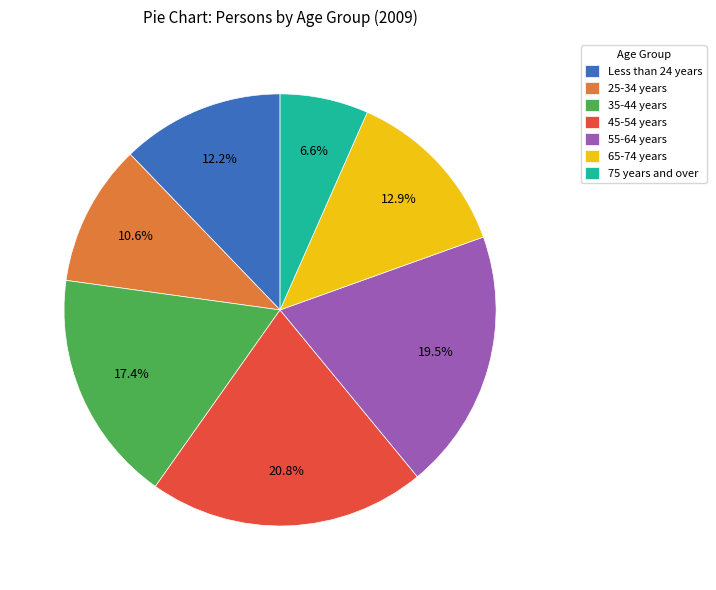

How many segments does this pie chart have?

7